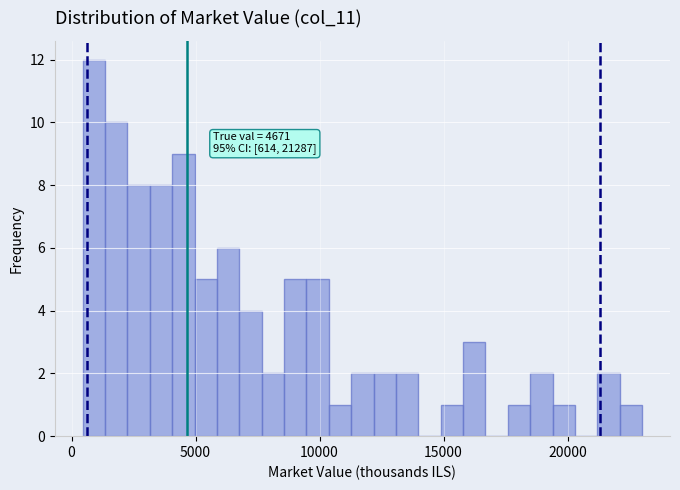

Read against the x-axis, roughly where is the centre of the tallest bar?

1000